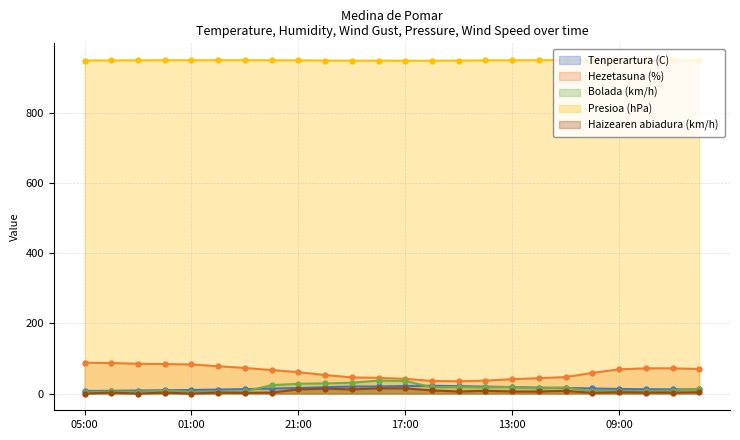

True or false: Hezetasuna (%) has a value of 88.0 at 05:00.

True